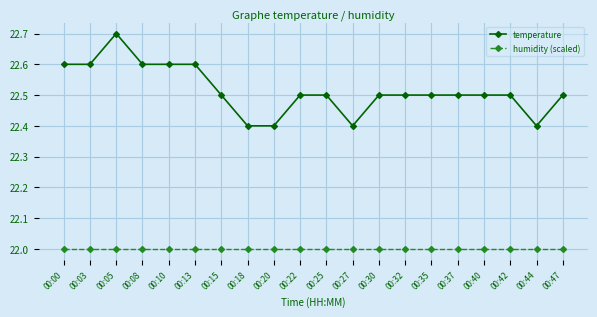

What are all the series names shown in the legend?

temperature, humidity (scaled)